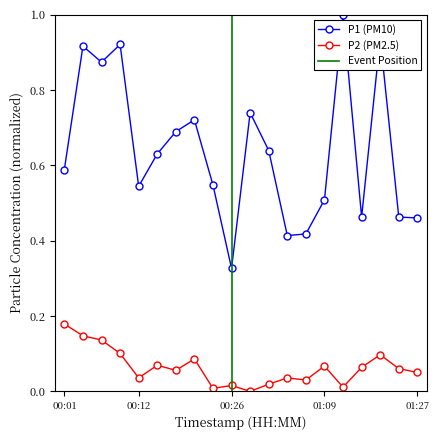

What is the value of the P2 point at the 17th from the left?

0.1